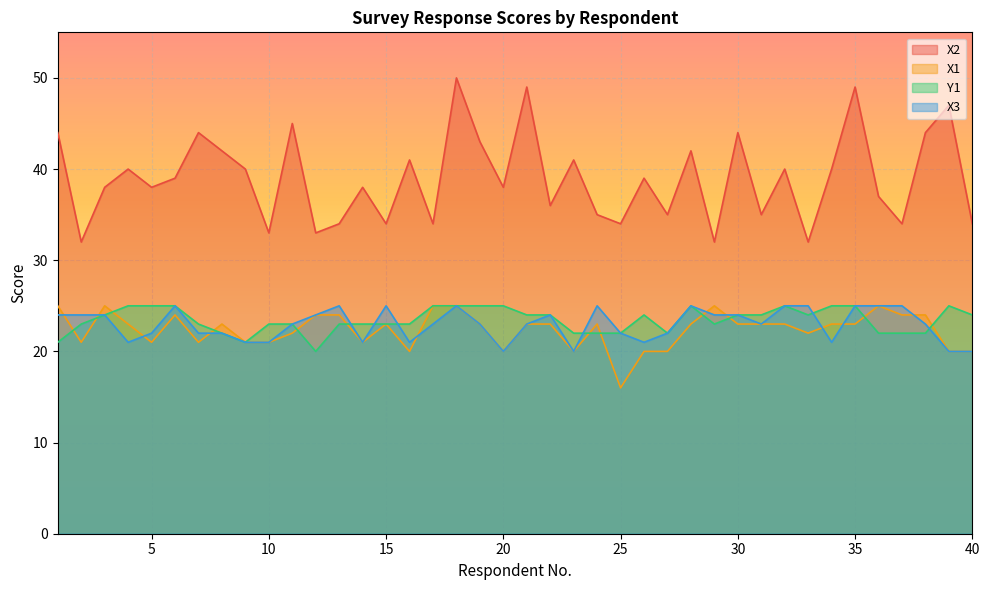

True or false: X2 and X3 intersect in this chart.

False